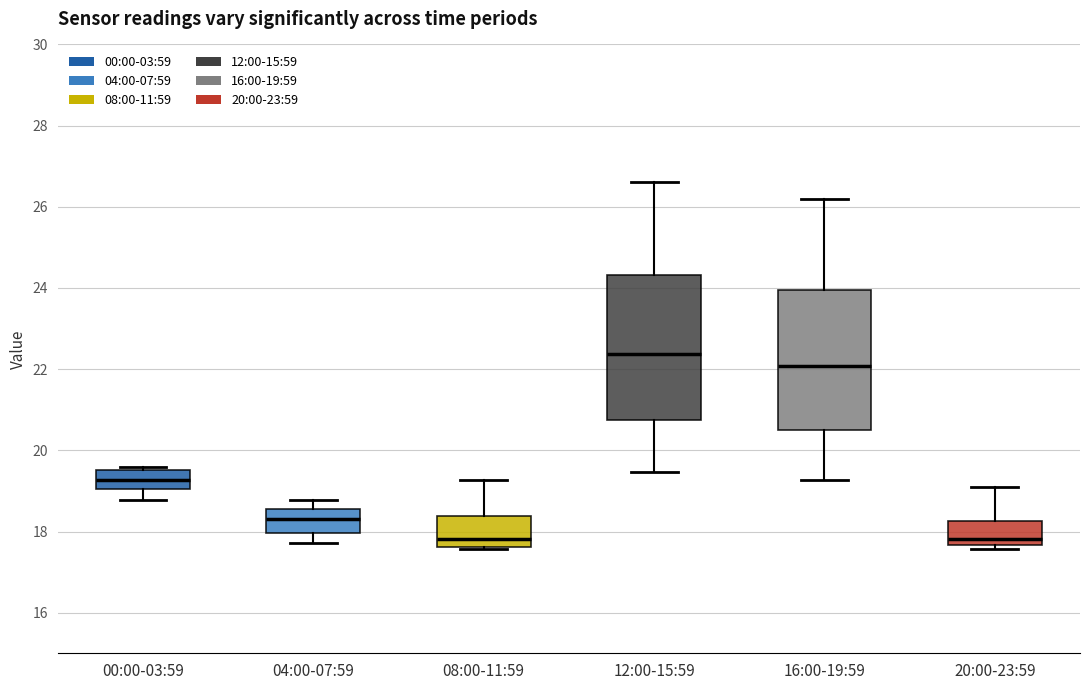

Where is the upper edge of the box for 16:00-19:59 on the y-axis? The values are not printed on the chart, so give them approximately, as read against the axis.

24.0